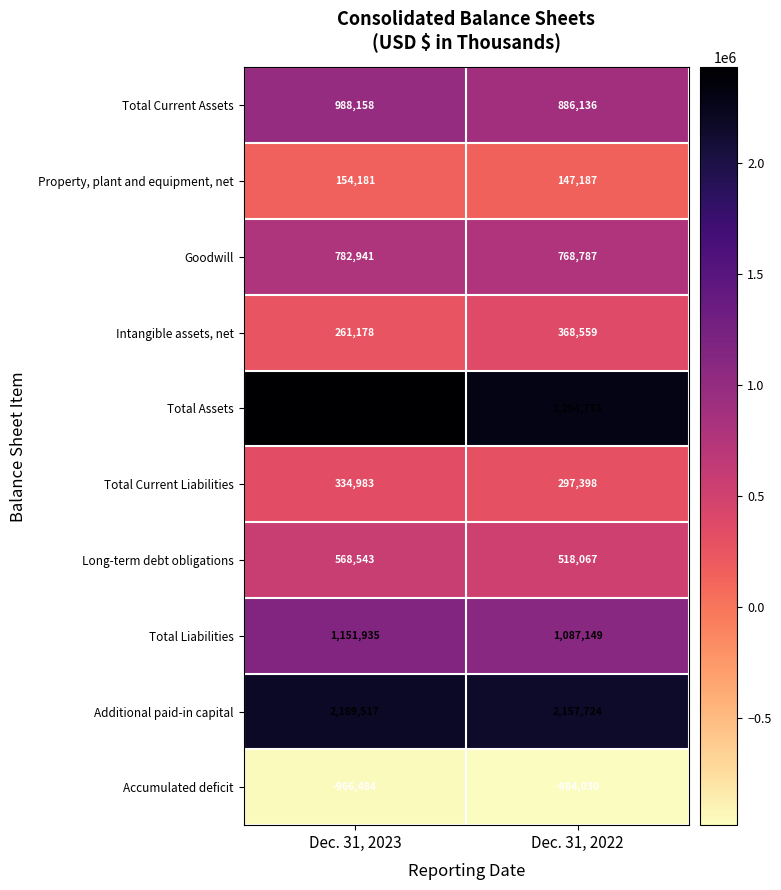

Read the Total Current Assets value at Dec. 31, 2023, to the nearest 100.

988200